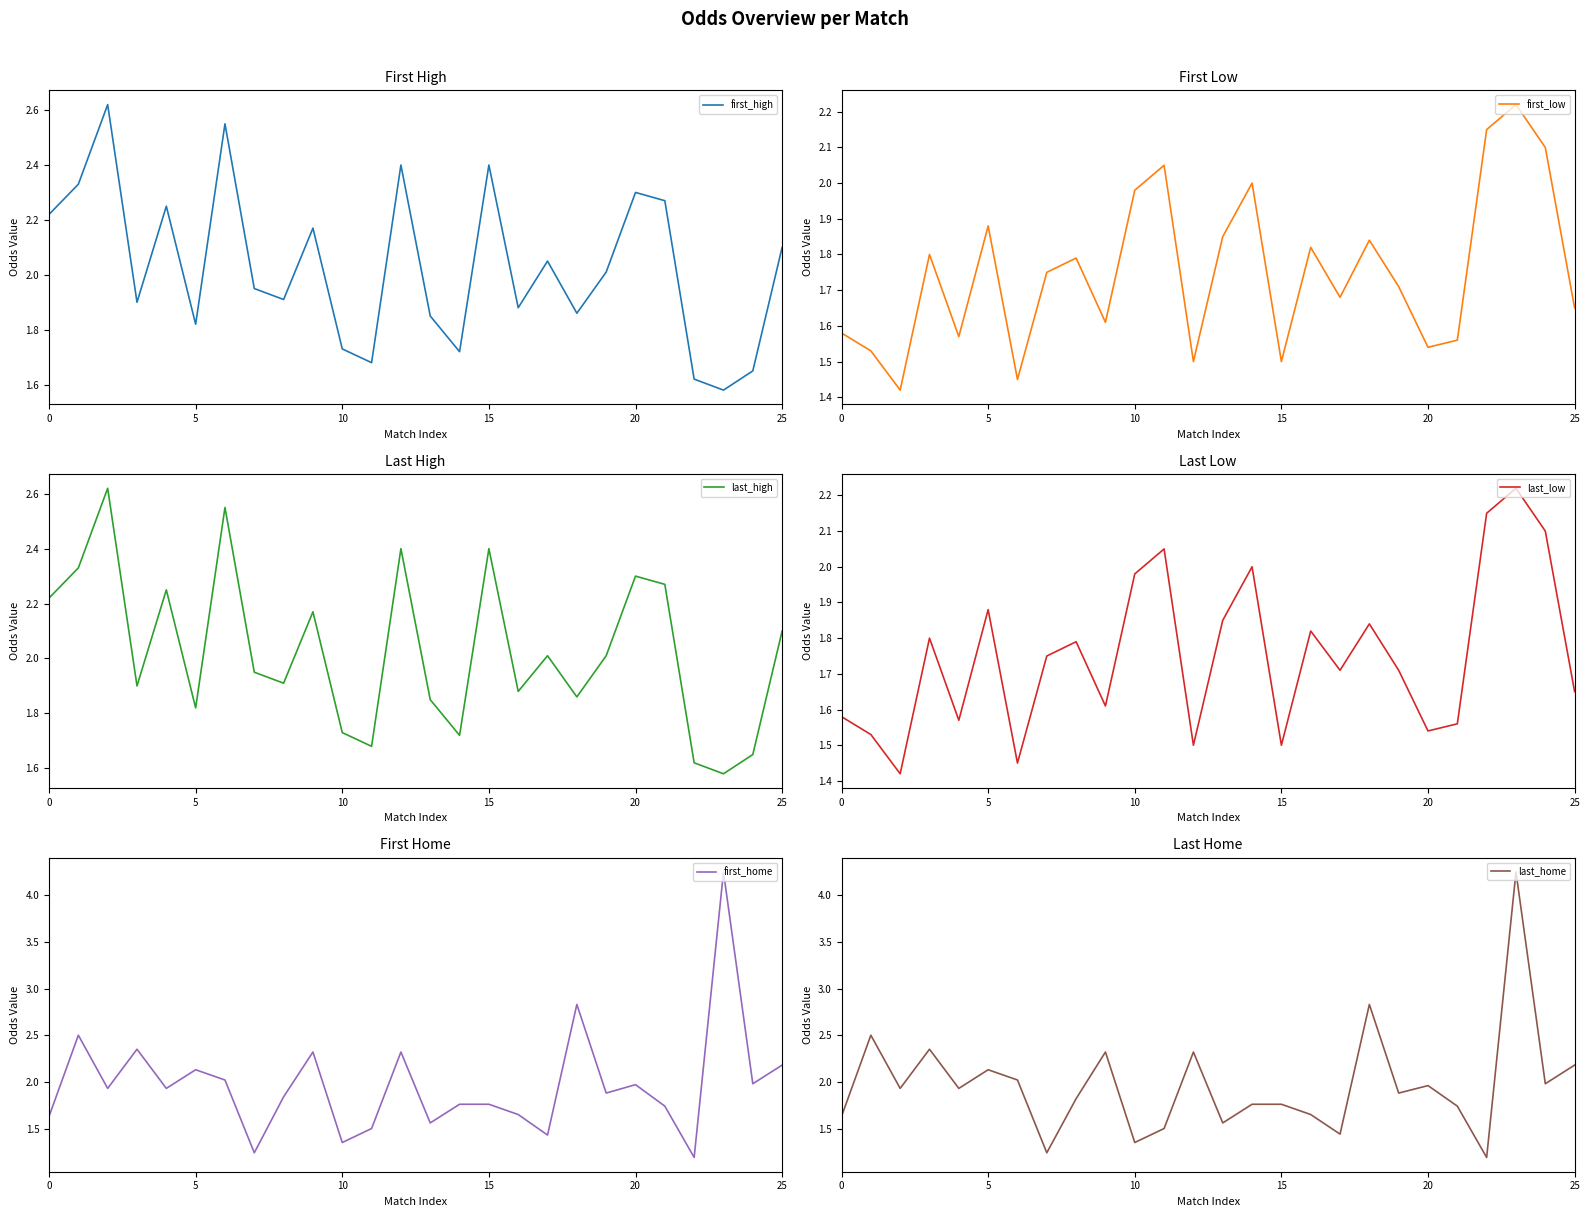

How many interior local valleys does the first_low series have?

8